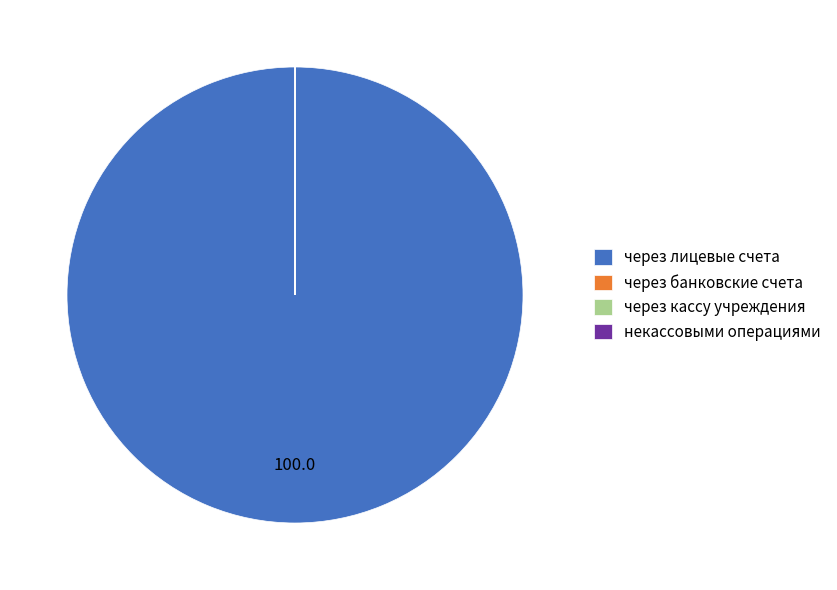

Does через лицевые счета account for over 50% of the chart?

Yes